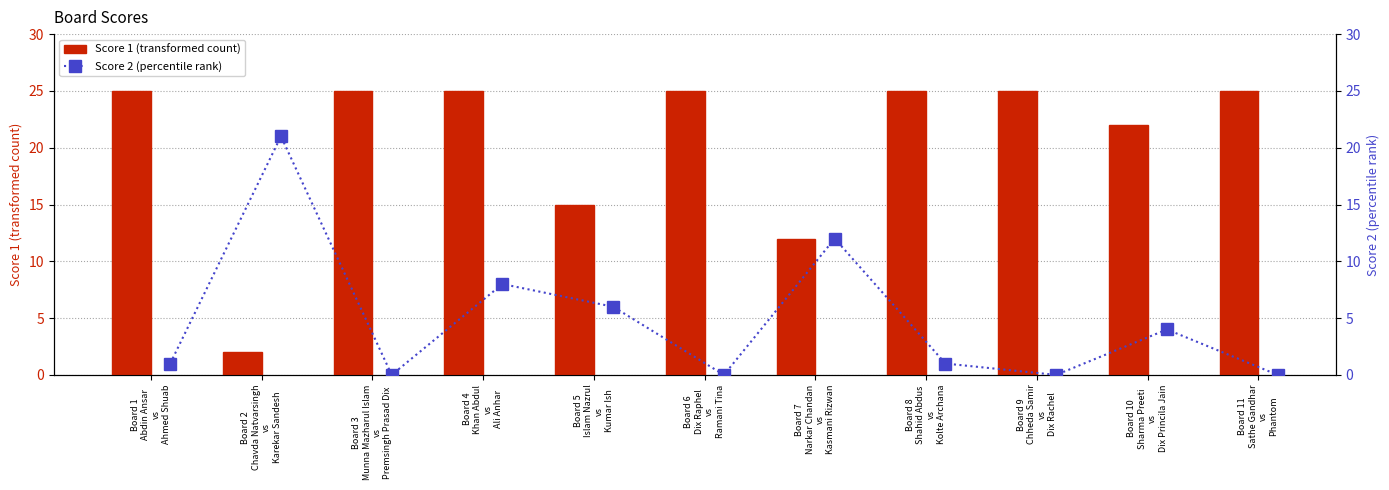

At which label is Score 1 closest to 13?

Board 7
Narkar Chandan
vs
Kasmani Rizwan